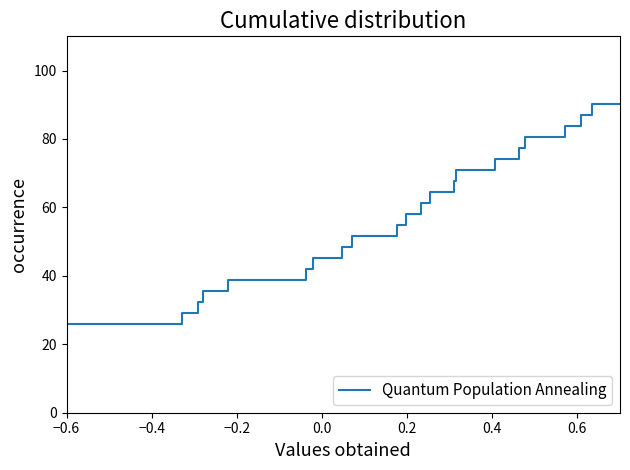

True or false: the data has more than 0 interior local peaks.

False